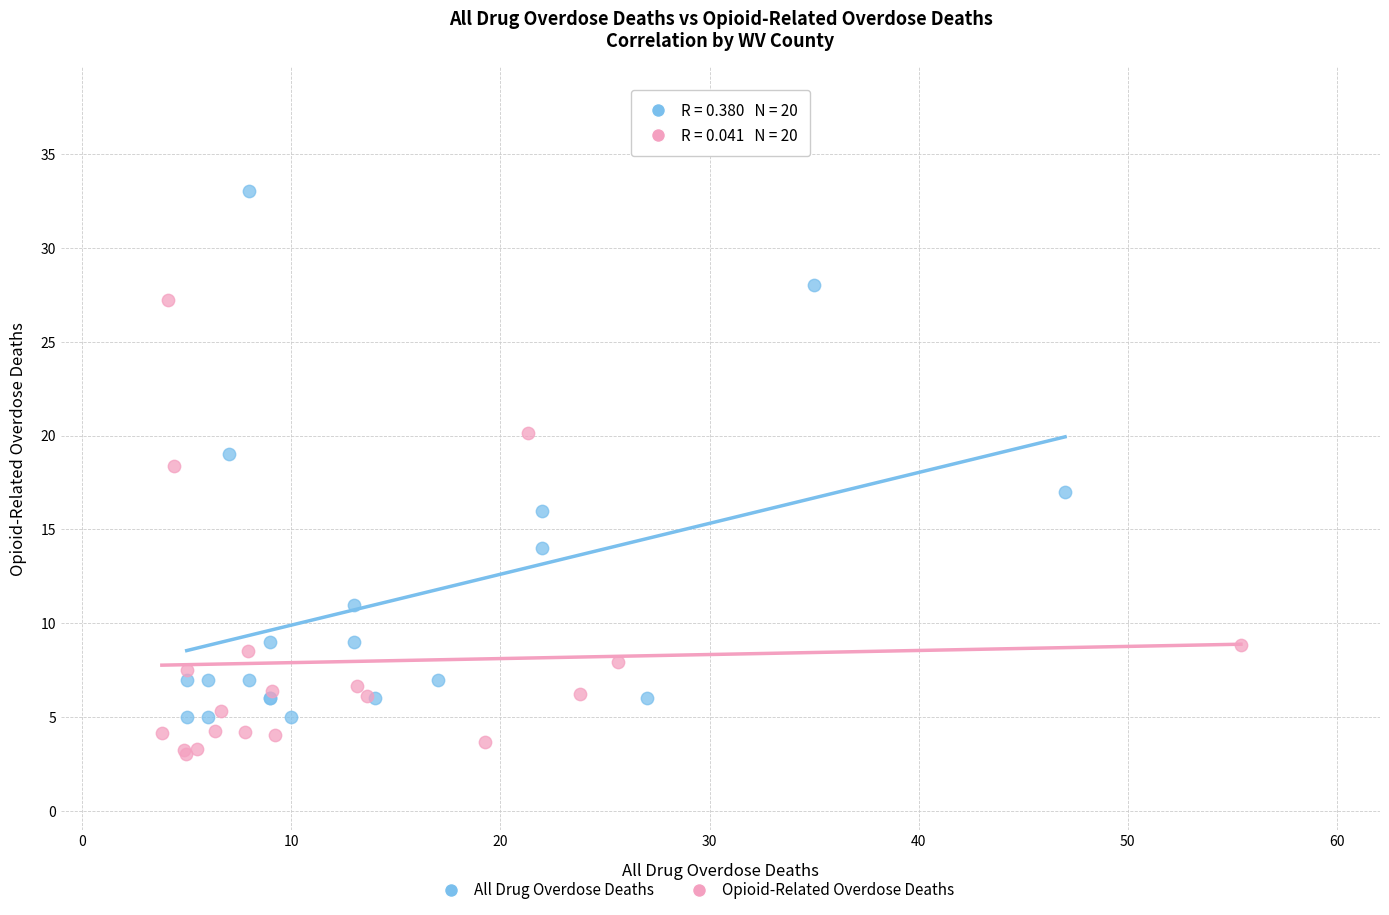

Which series has the largest Y range (max minus min)?

All Drug Overdose Deaths